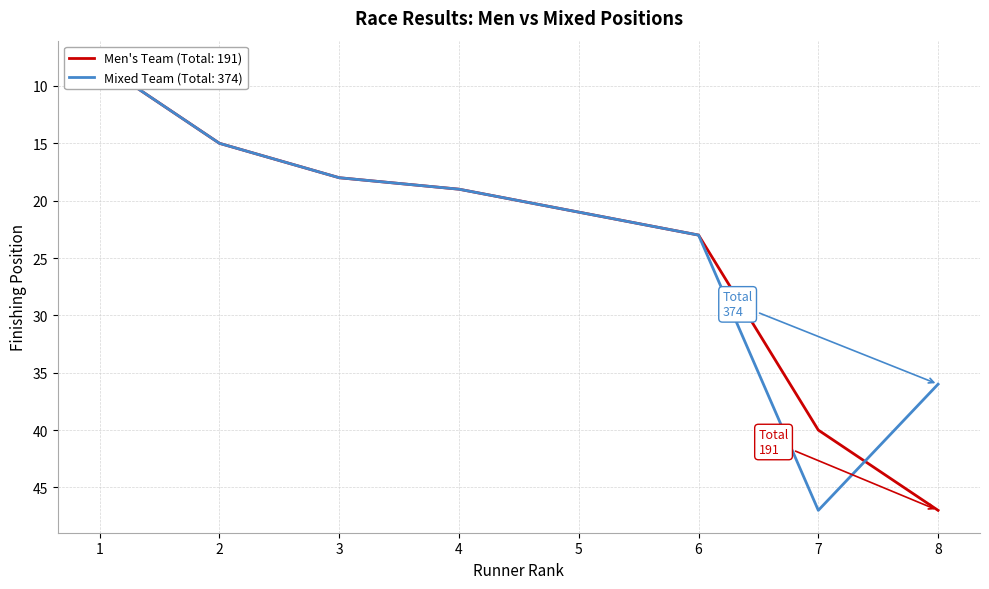

True or false: Mixed Position has a value of 21 at 5.

True